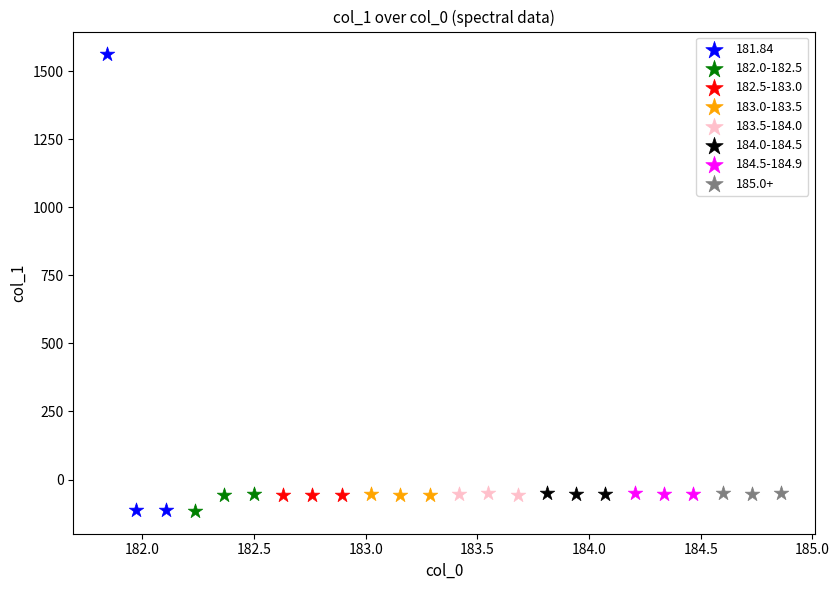

Which series reaches the maximum Y coordinate?

181.84